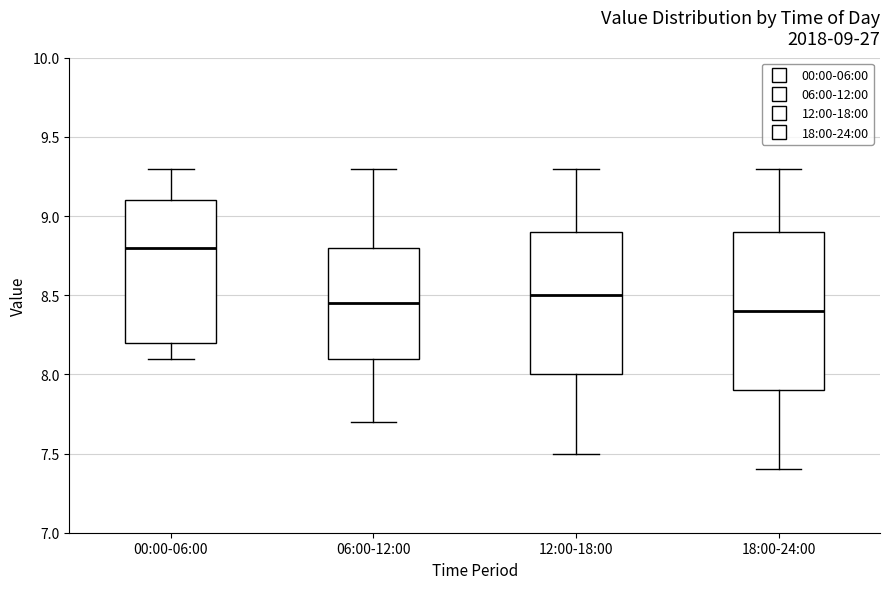

Comparing the boxes themselves (not the whiskers), which one is the tallest?

18:00-24:00